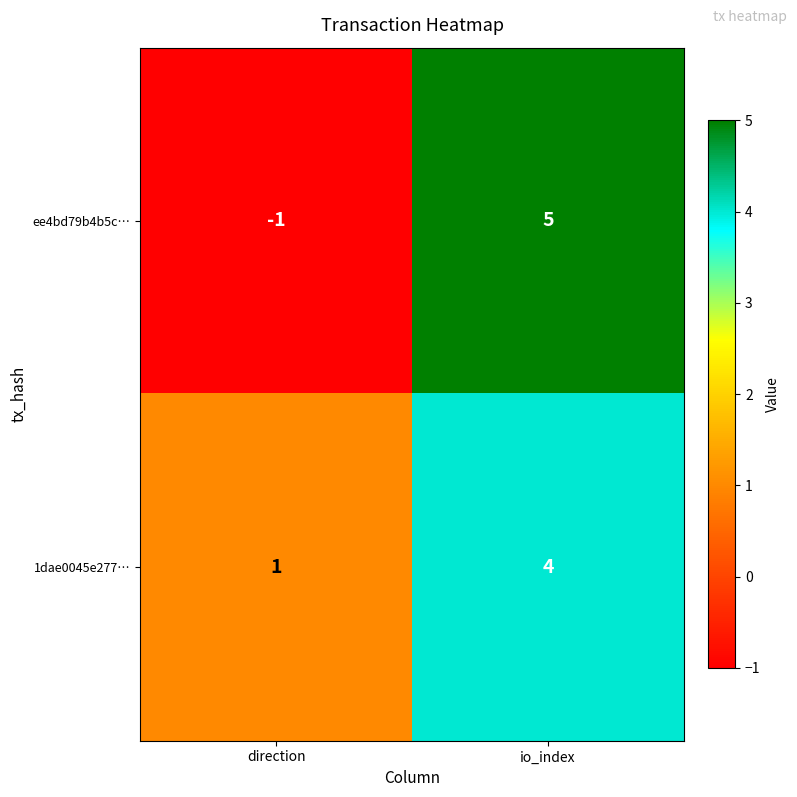

What is the difference between the highest and lowest values at io_index?

1